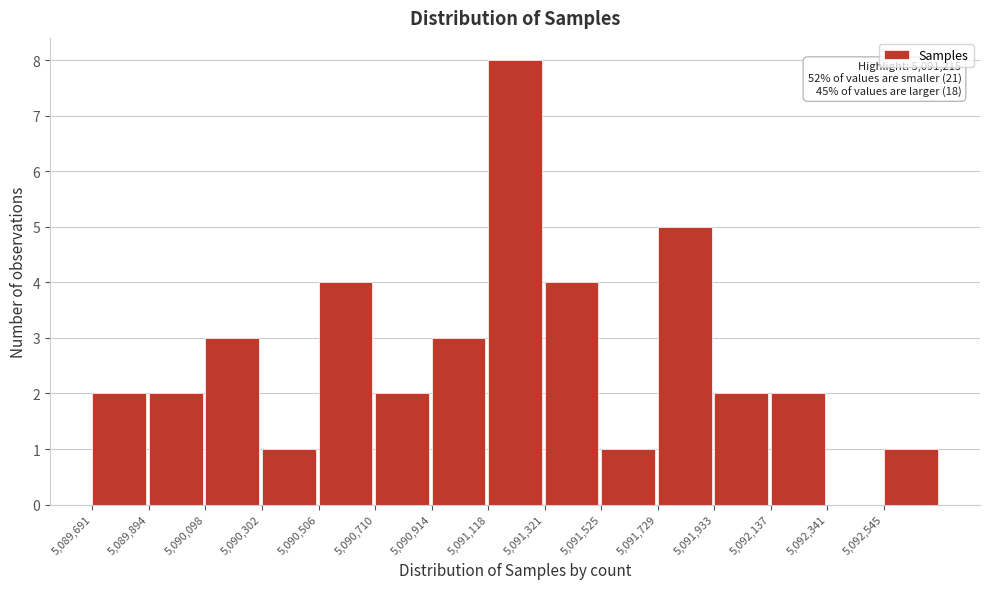

Over which range of the x-axis is the bar tallest?

5091100 to 5091300